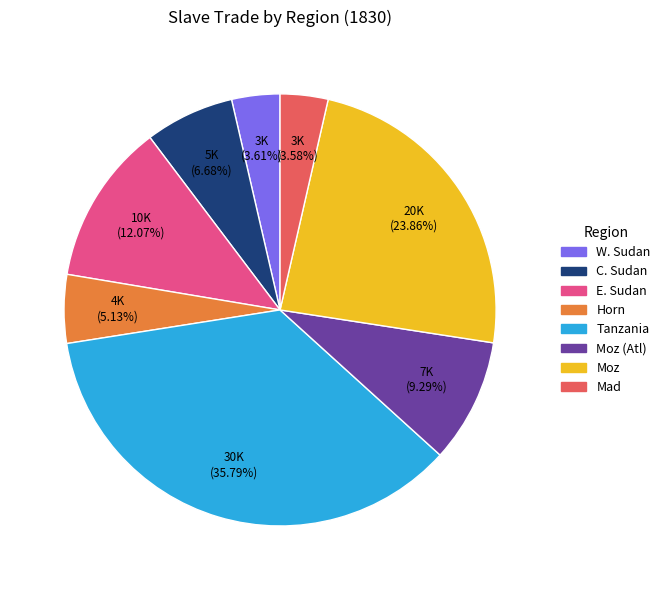

Approximately how many times larger is the value at Mad compared to Horn?

0.7